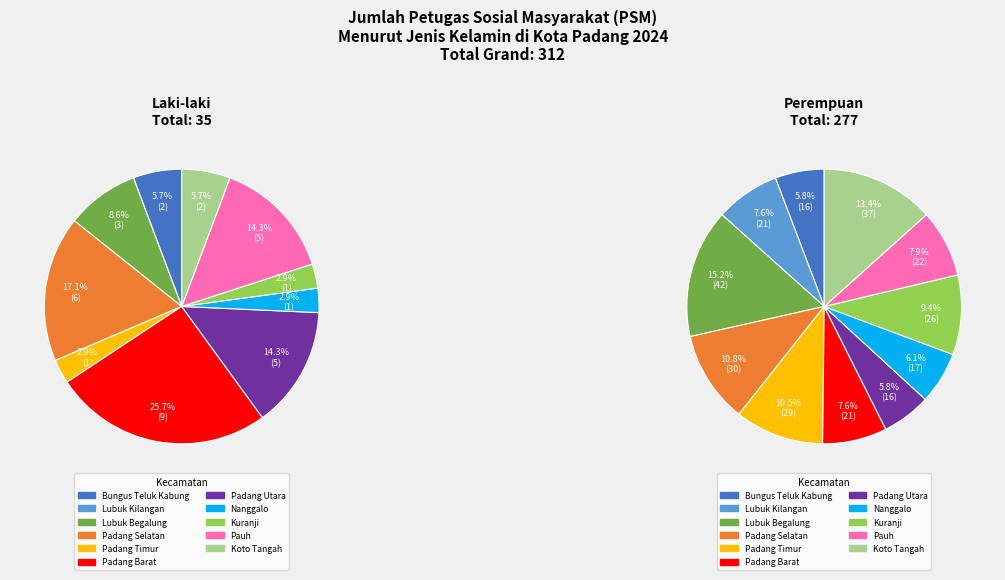

Rank the series at Kuranji from lowest to highest value.

Laki-laki, Perempuan